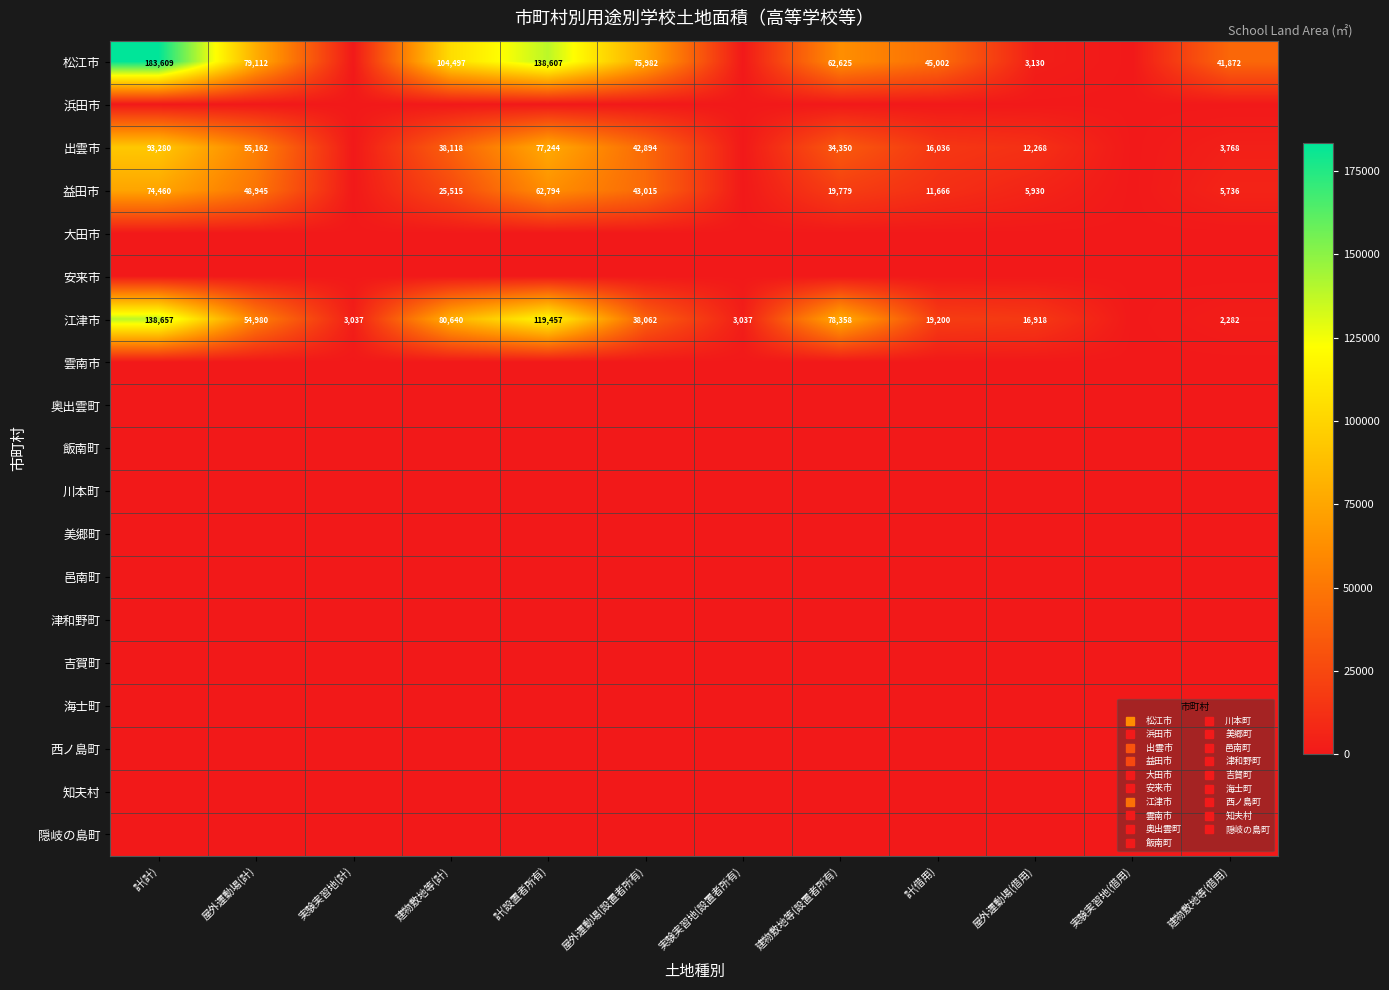

Is the value of 浜田市 at 計(計) greater than the value of 吉賀町 at 建物敷地等(設置者所有)?

No